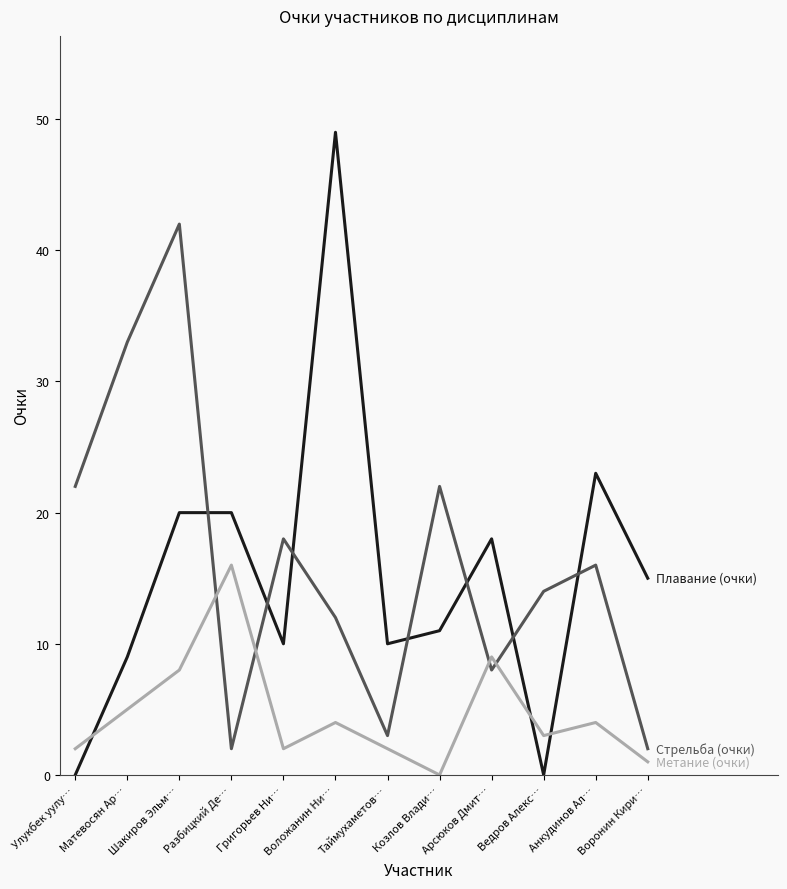

What is the difference between the highest and lowest values at Воложанин Ни…?

45